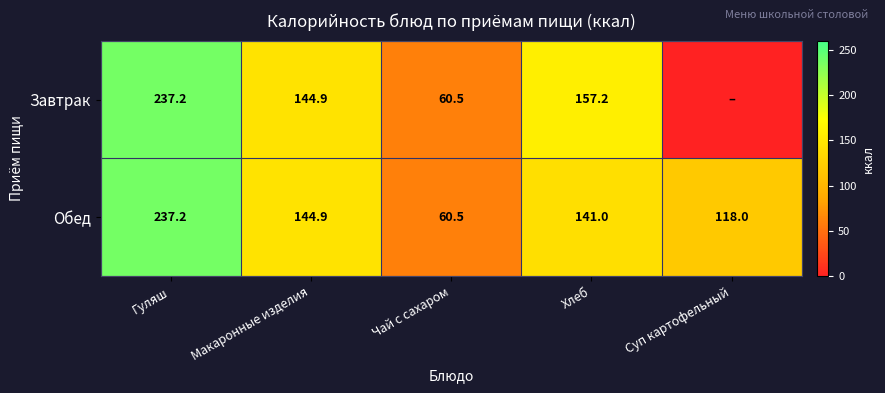

Is the value of Завтрак at Хлеб greater than the value of Обед at Гуляш?

No